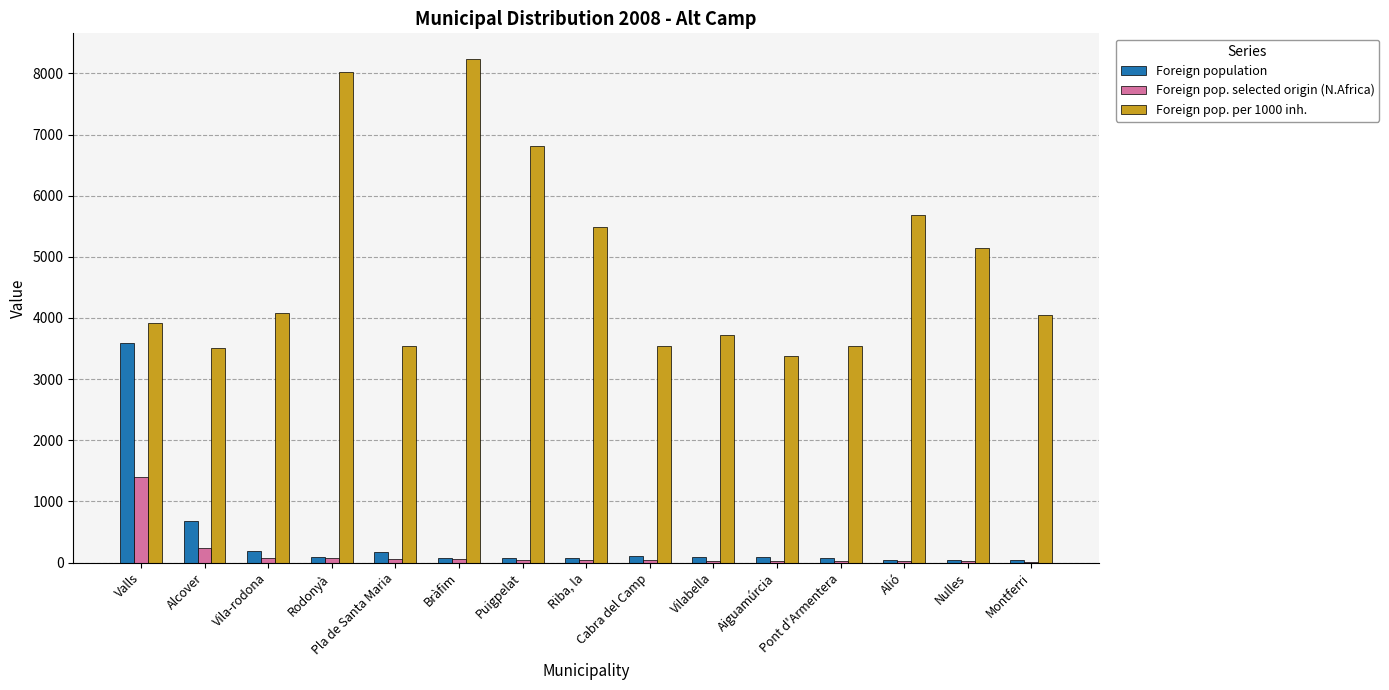

The Foreign pop. selected origin (N.Africa) series shows 2038 at Valls. True or false?

False